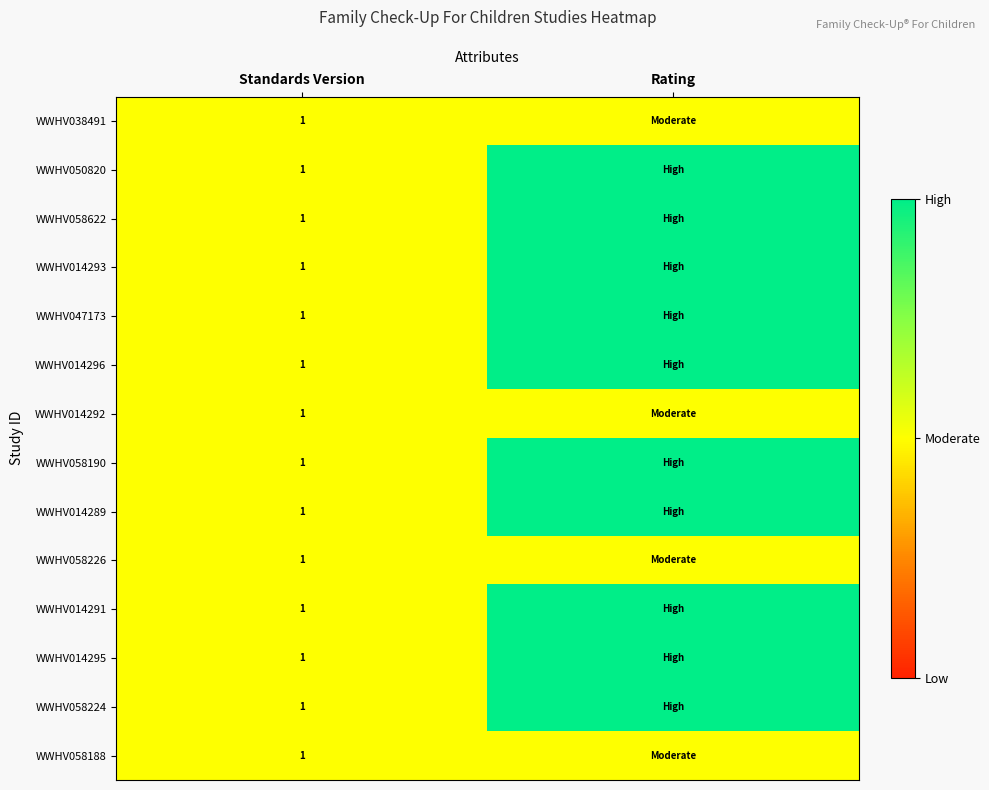

What is the total value across all series at Standards Version?

14